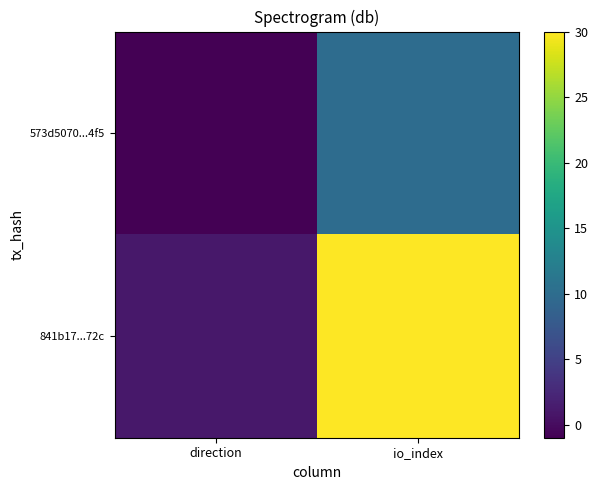

Reading left to right, what are all the values shown in this chart?

573d5070...4f5: direction=-1	io_index=10
841b17...72c: direction=1	io_index=30